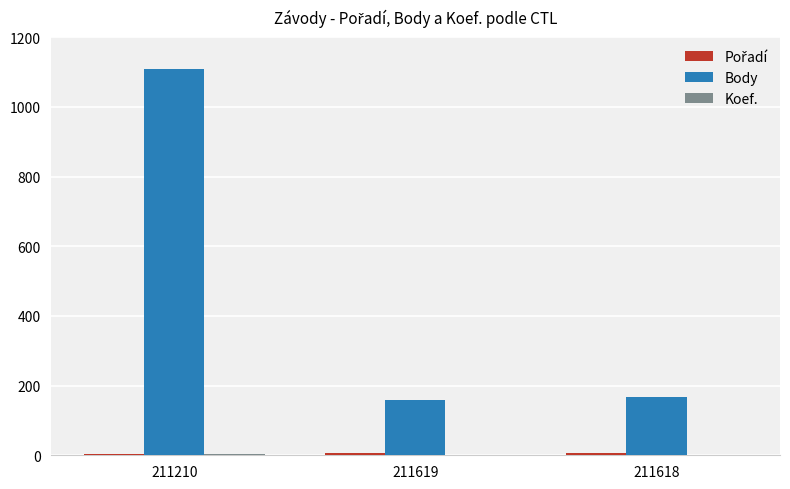

Between 211210 and 211619, which series saw the biggest shift?

Body